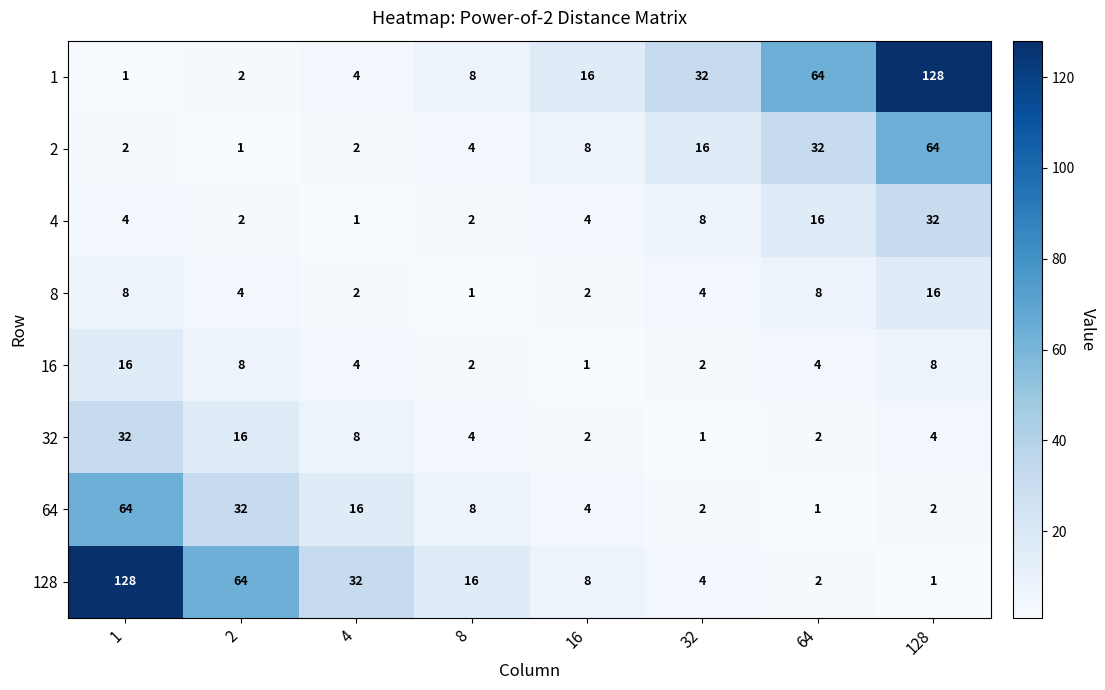

What is the difference between the maximum and minimum values in the 4 series?

31